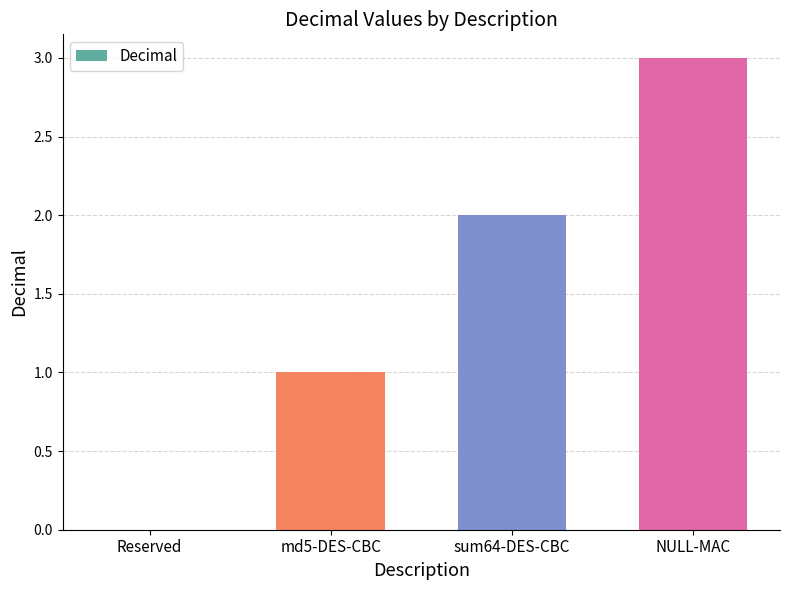

How many categories are shown in the chart?

4